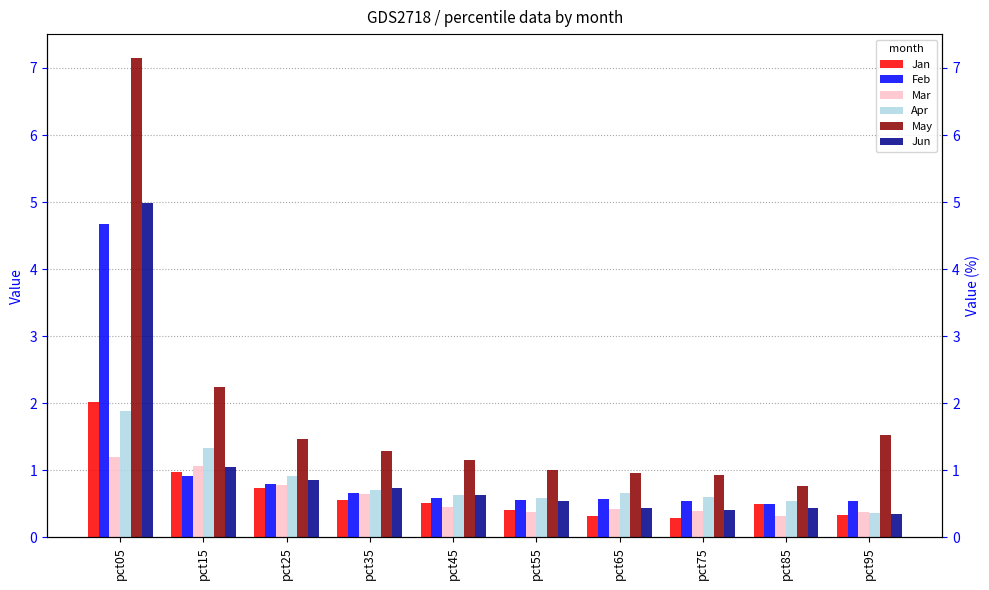

List the series in order of their peak value, lowest first.

Mar, Apr, Jan, Feb, Jun, May